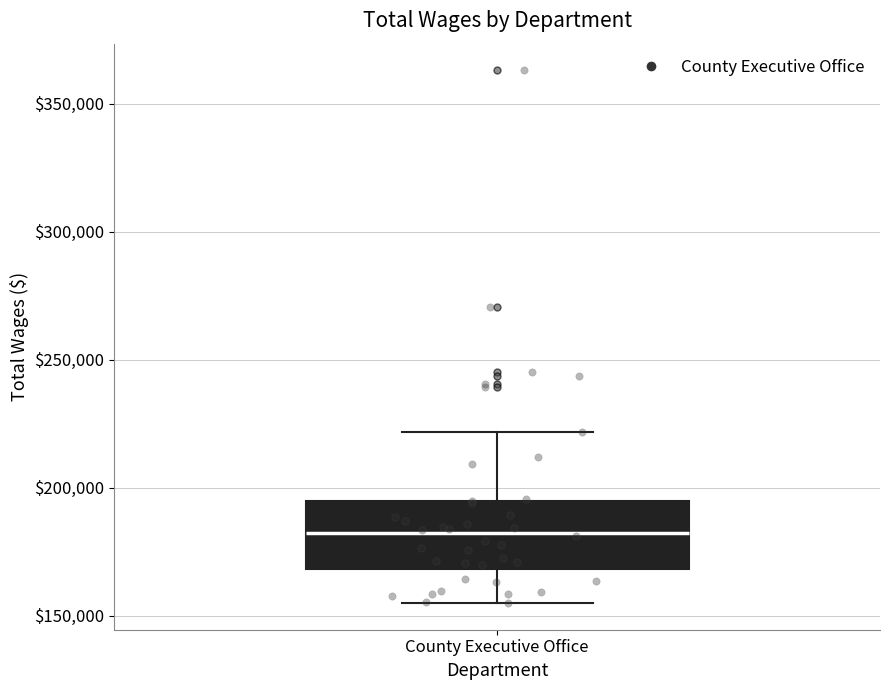

Transcribe this box plot: give where the median line is, the range the box spans, and where the two whiskers end, as read against the y-axis. The values are not printed on the chart, so give them approximately, as read against the axis.

median 180000, box 170000 to 195000, whiskers 155000 to 220000